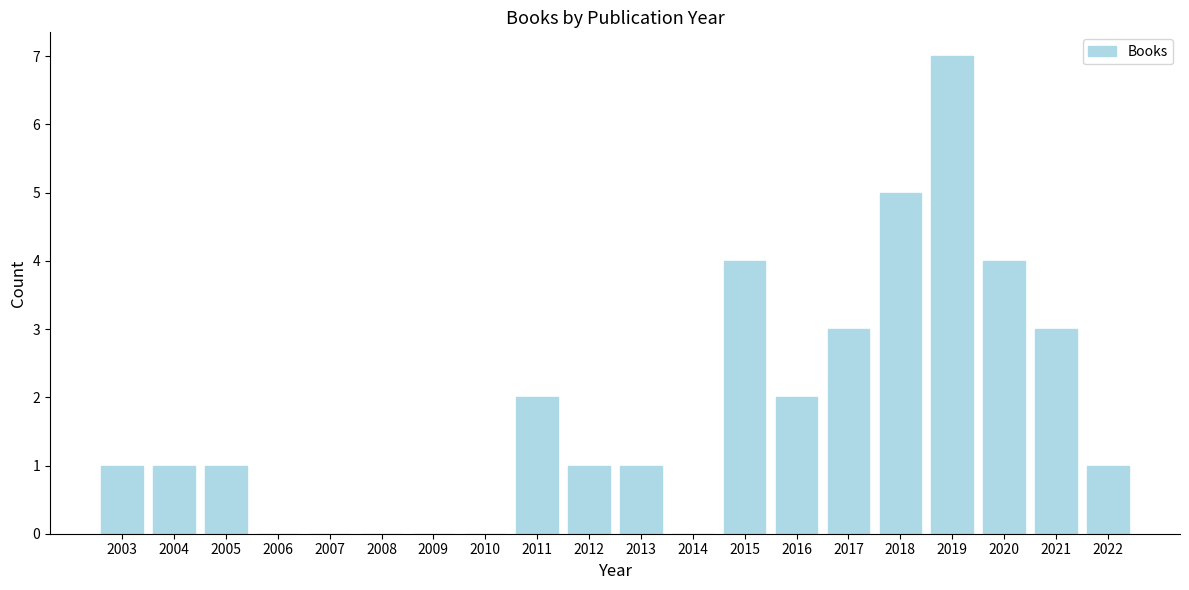

Reading left to right, what are all the values shown in this chart?

2003=1	2004=1	2005=1	2006=0	2007=0	2008=0	2009=0	2010=0	2011=2	2012=1	2013=1	2014=0	2015=4	2016=2	2017=3	2018=5	2019=7	2020=4	2021=3	2022=1